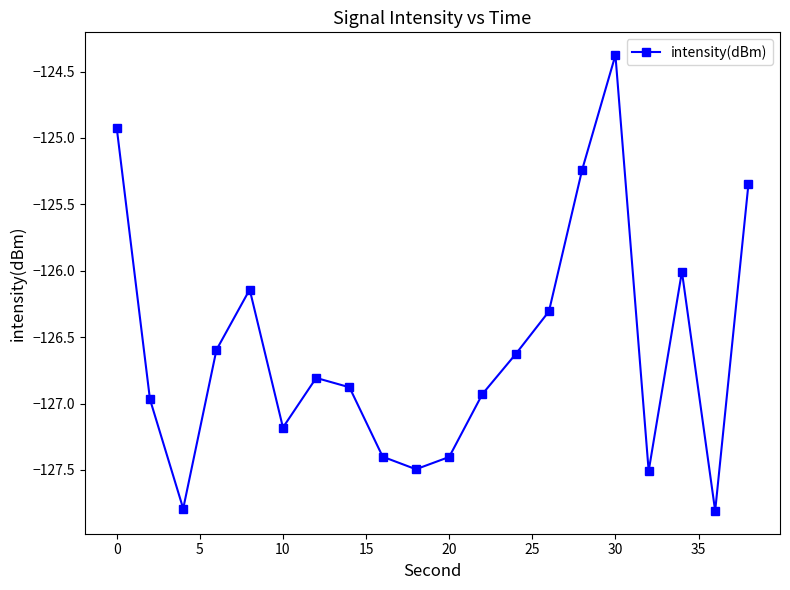

What is the value of the 18th point from the left?

-126.0